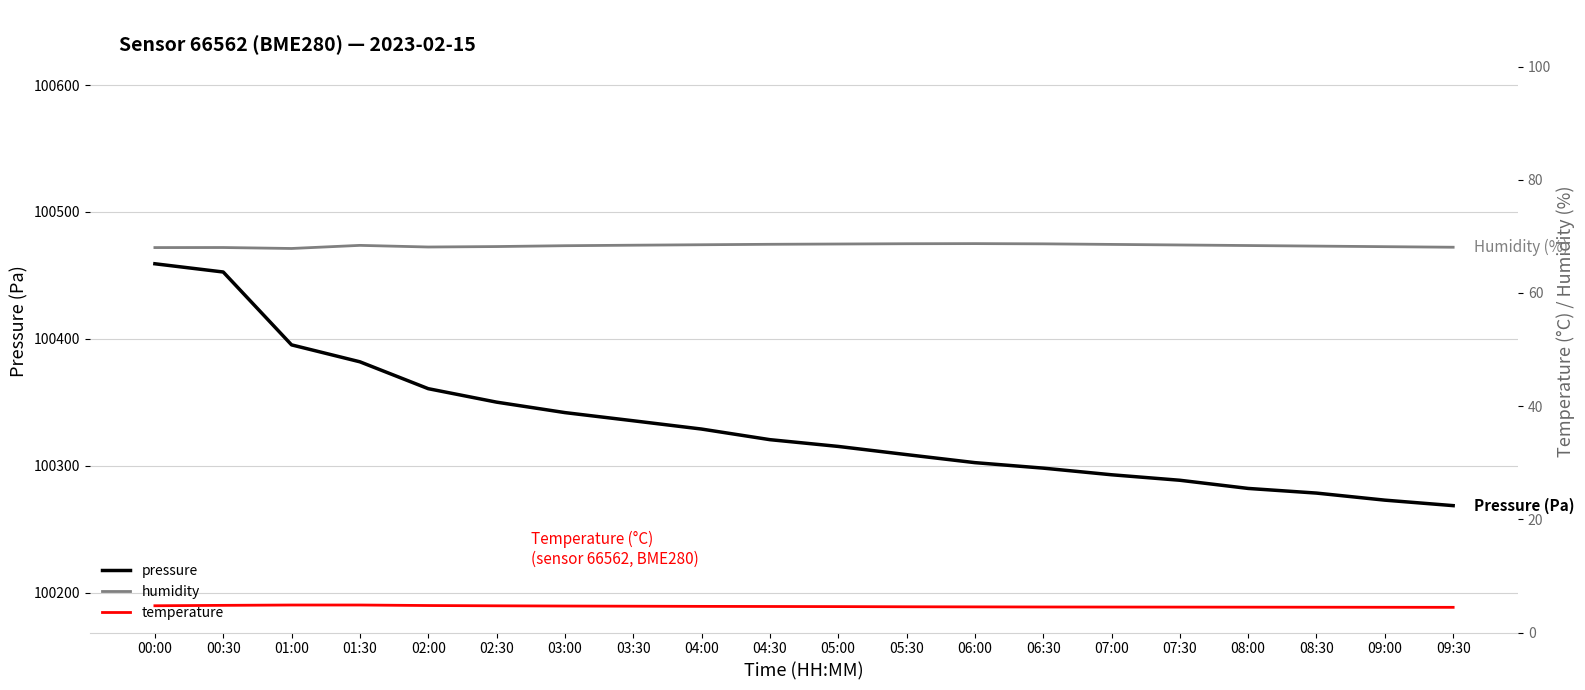

How many interior local peaks does the humidity series have?

3